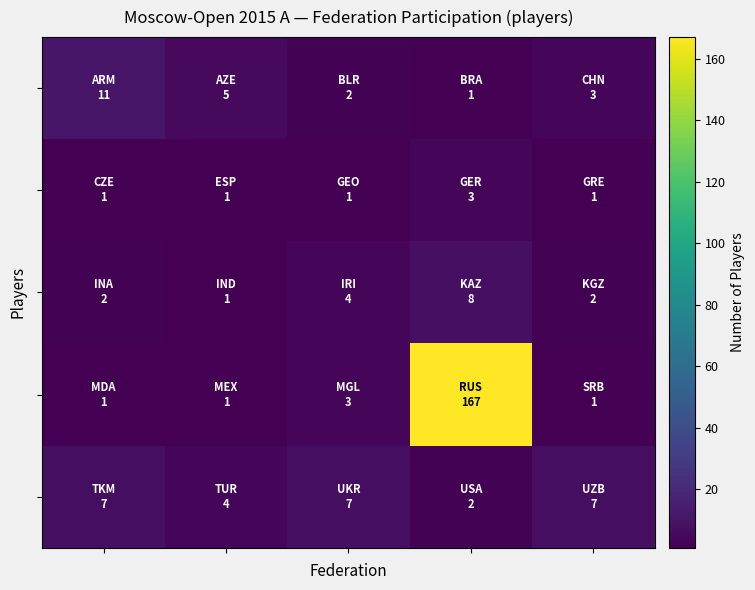

Between 3 and 2, which is larger?

2